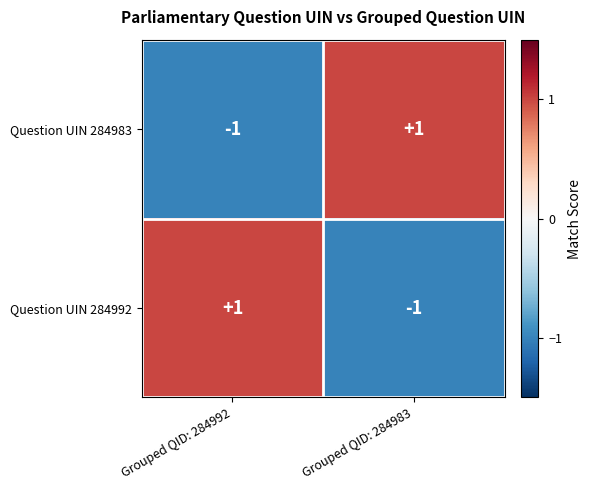

What is the difference between the highest and lowest values at Grouped QID: 284992?

2